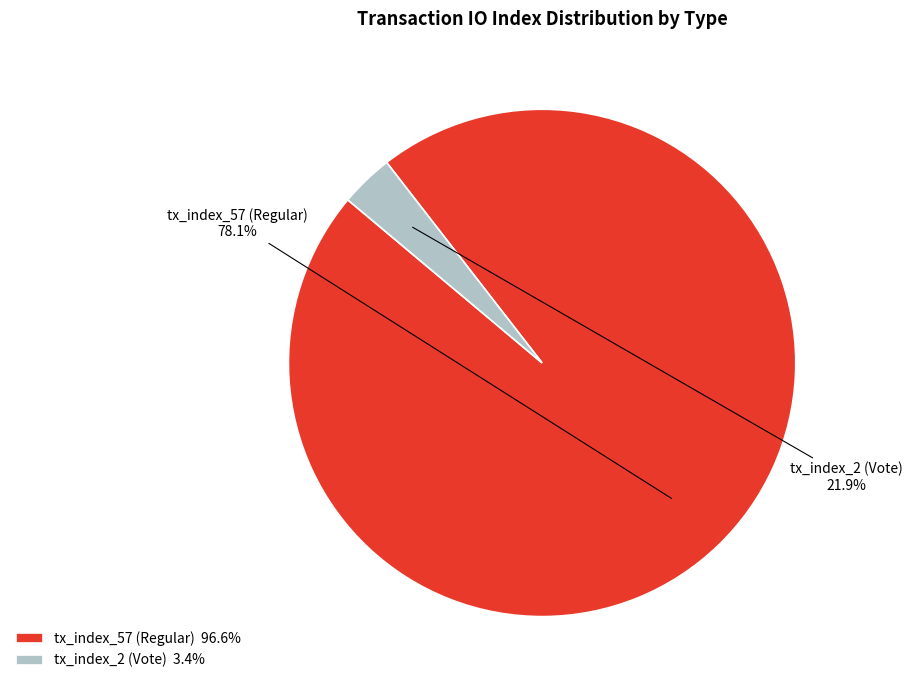

How many segments does this pie chart have?

2